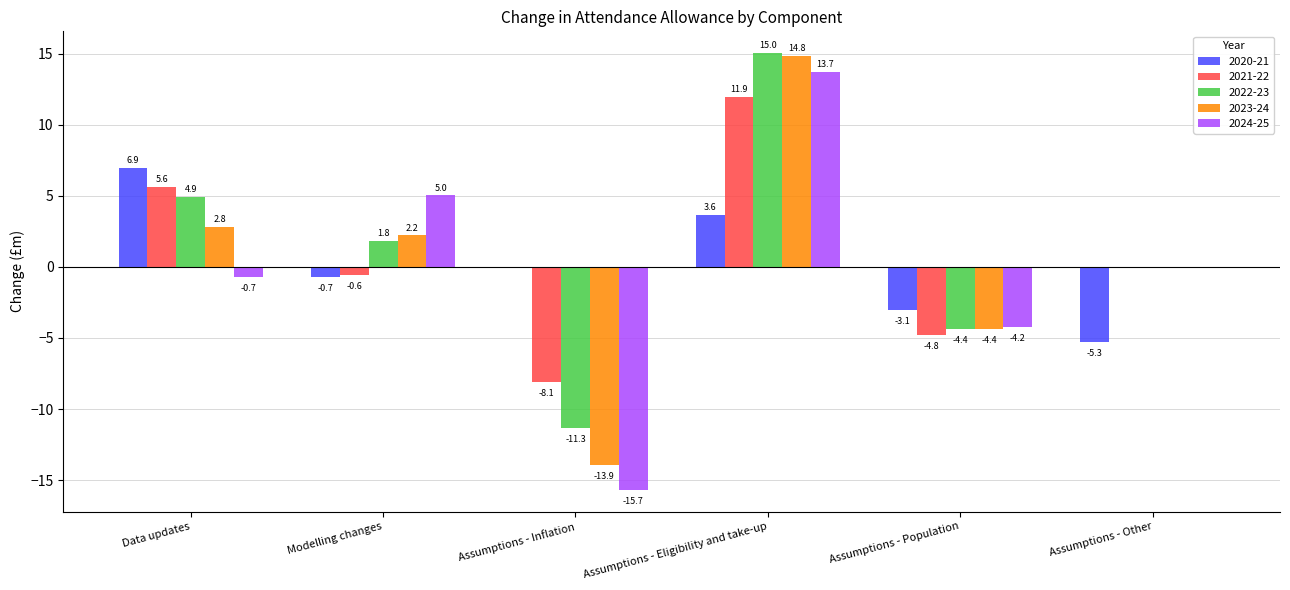

Which series changed the most between Modelling changes and Assumptions - Inflation?

2024-25